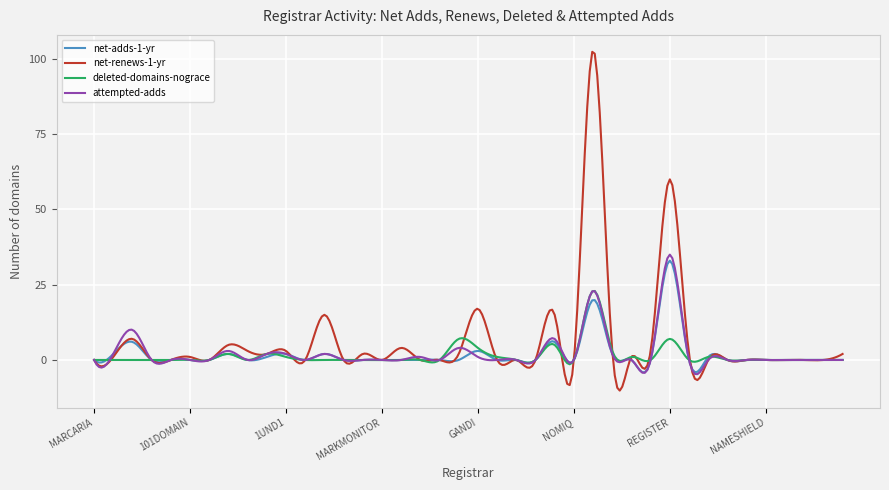

Which series has the widest spread of values?

net-renews-1-yr